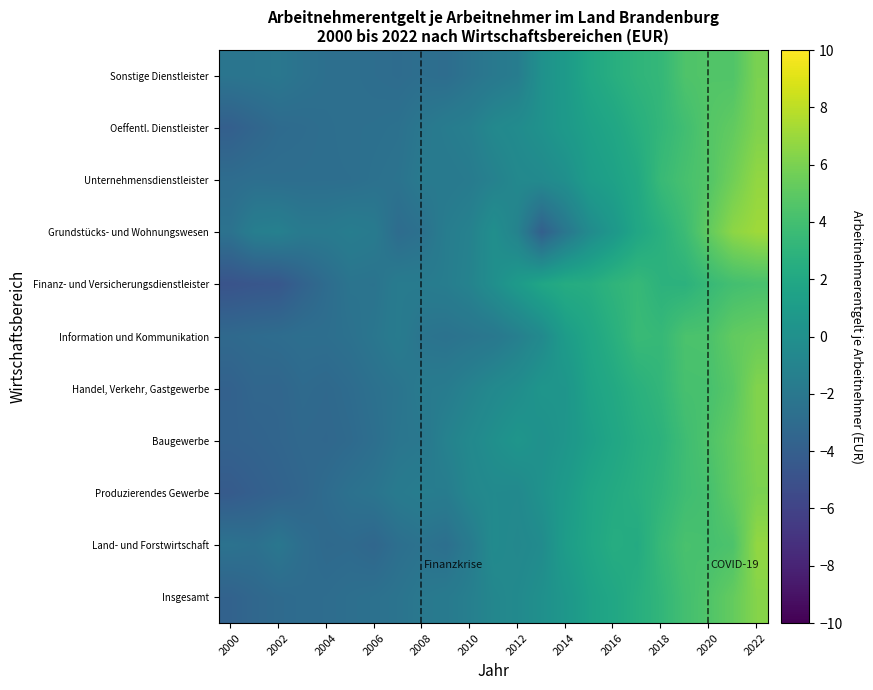

Which category has the lowest value across all series?

2000